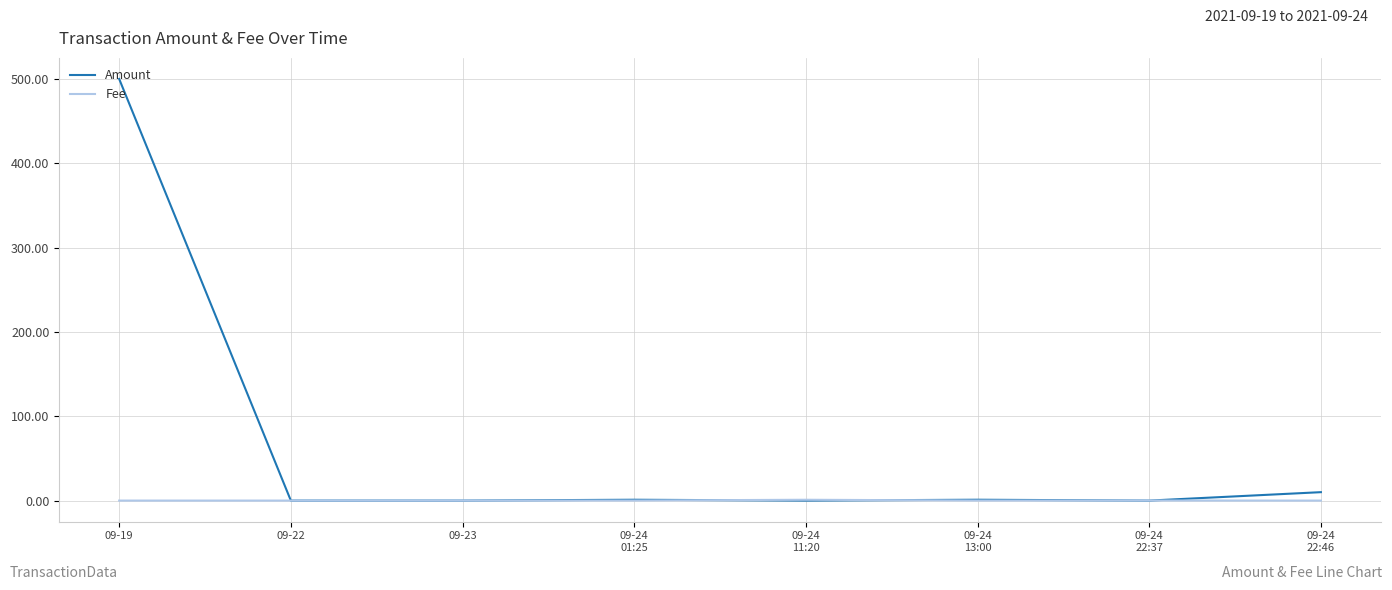

The value of Amount at 09-19 is 500.0. True or false?

True